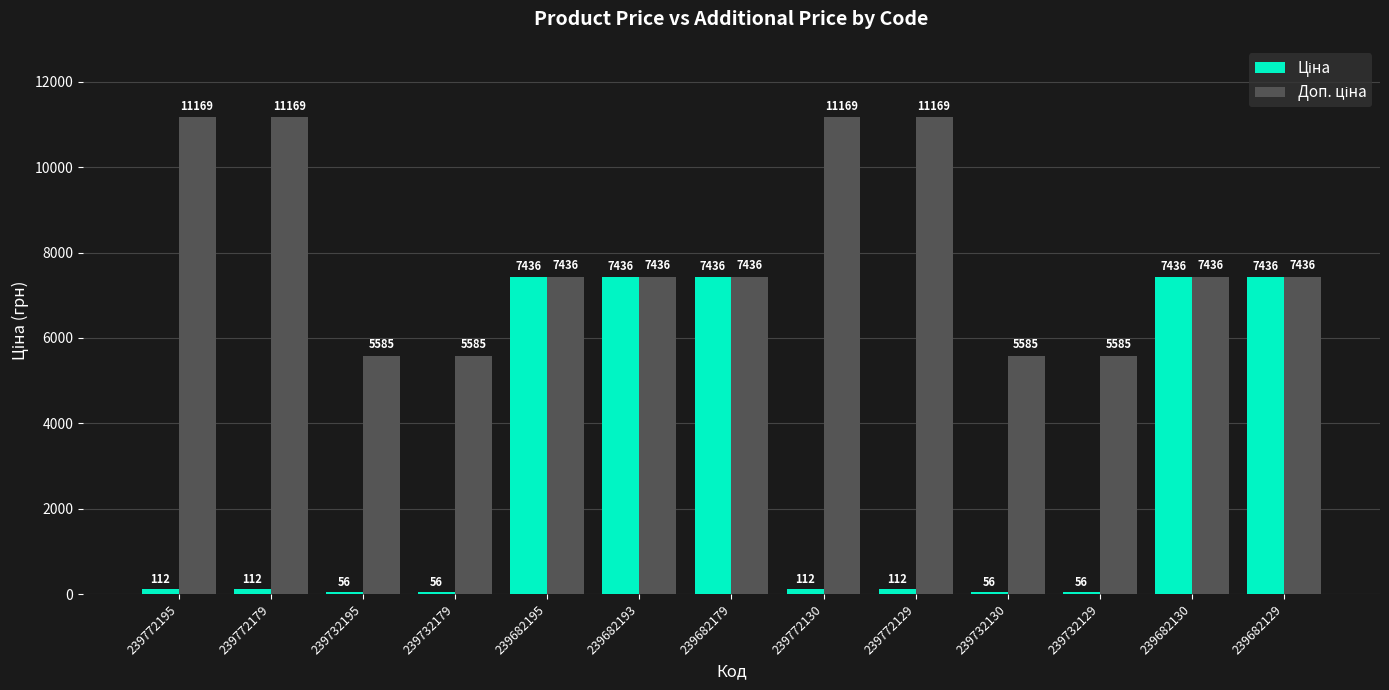

Are the bars grouped side by side (vs. stacked)?

Yes